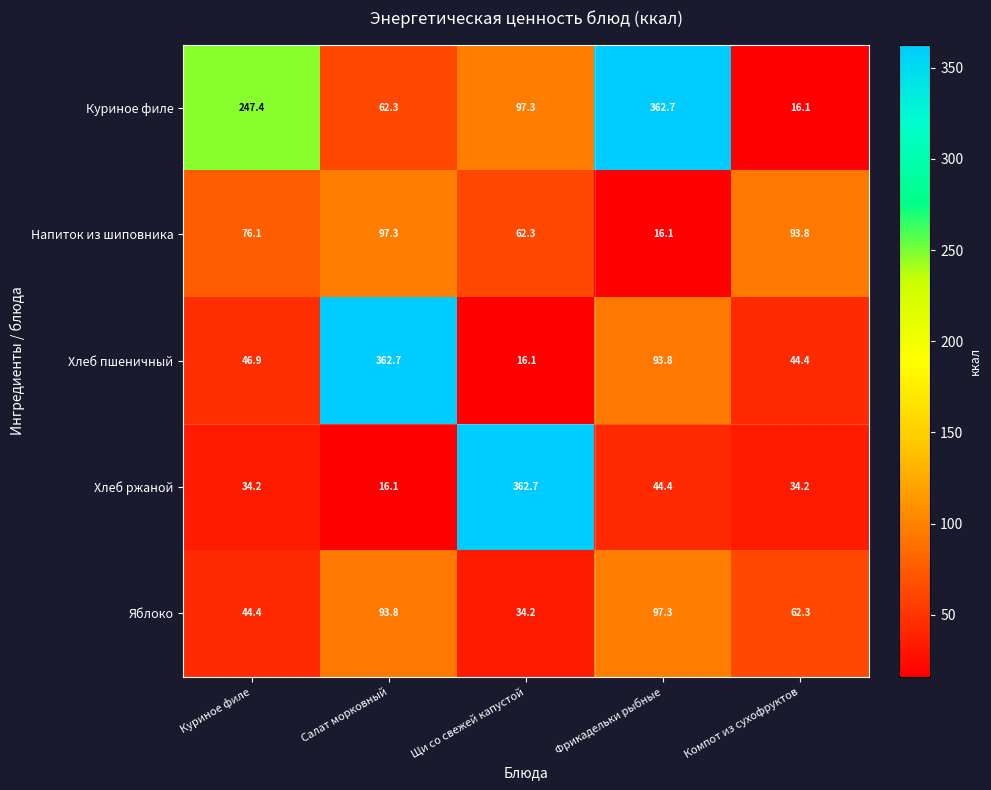

What is the difference between the second highest and minimum values in the Хлеб пшеничный series?

77.7